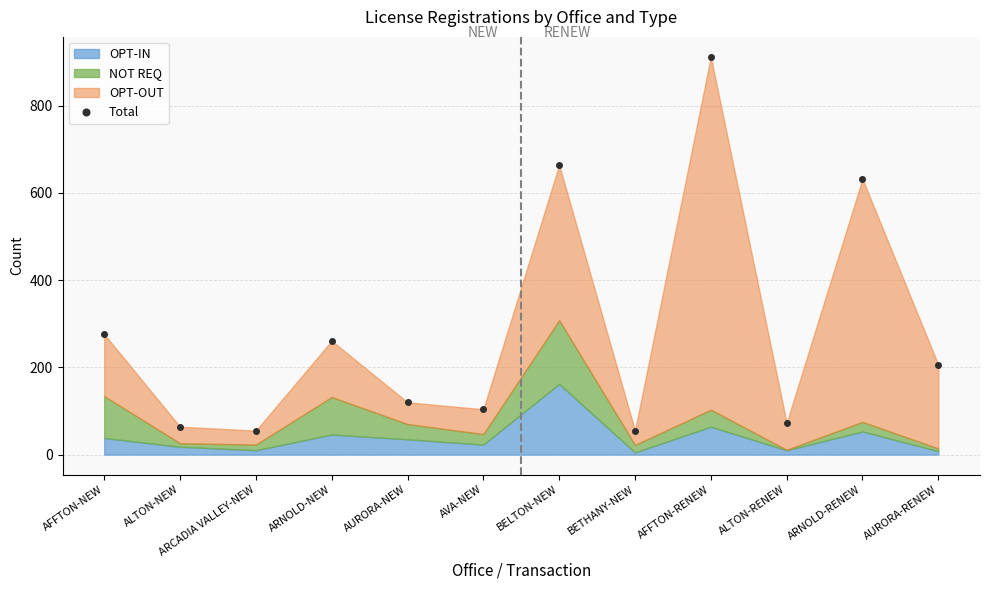

At which category does the chart reach its minimum across all series?

ARCADIA VALLEY-NEW